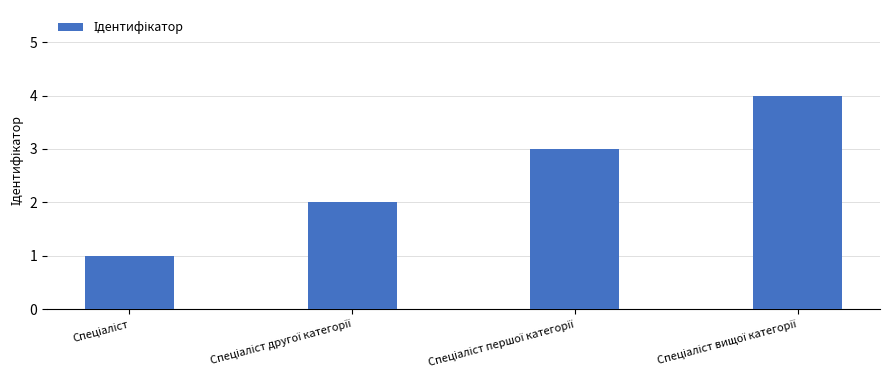

Reading left to right, transcribe all the data shown in this chart.

1	2	3	4